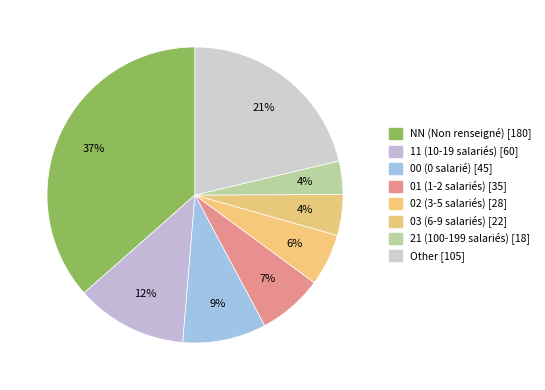

To the nearest percent, what is the difference between the largest and smallest slice percentages?

33%